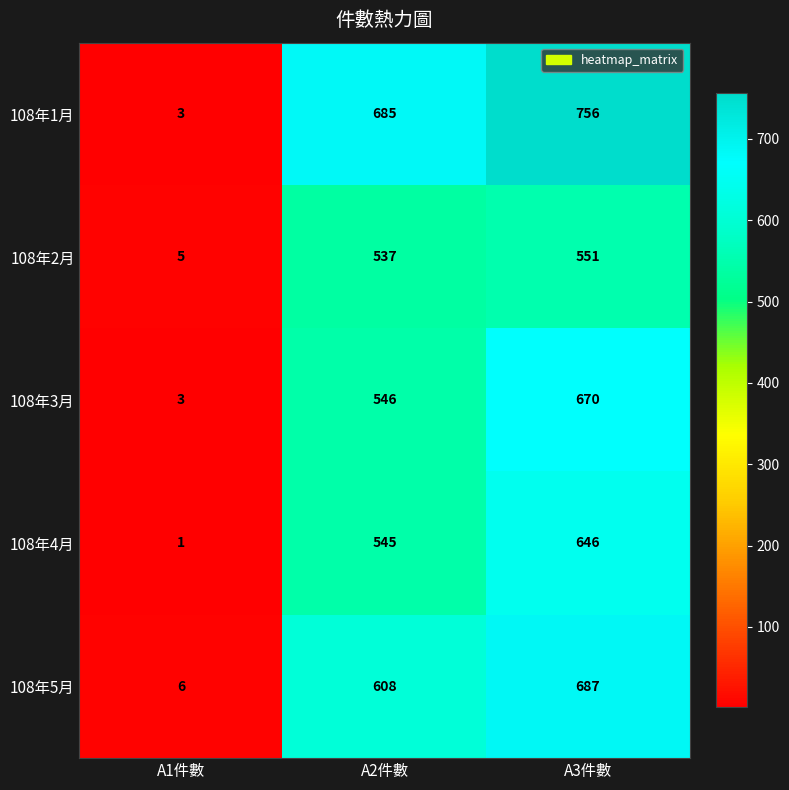

Which label corresponds to the smallest value in the chart?

A1件數